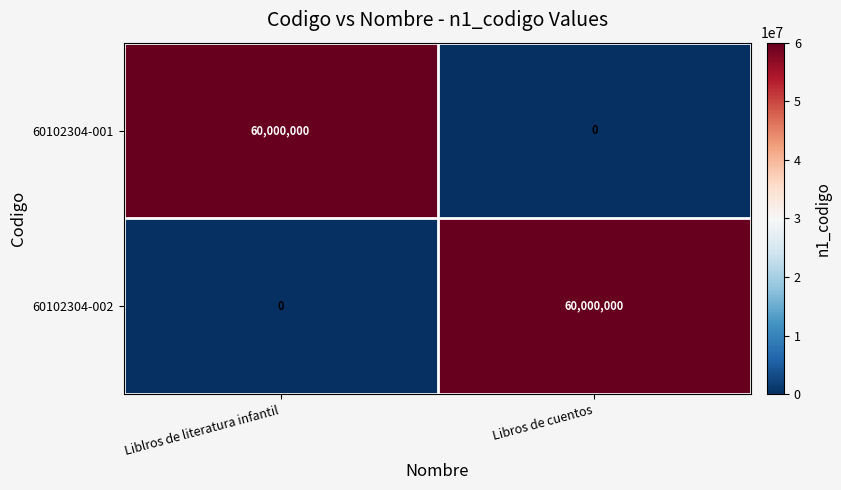

Reading left to right, transcribe all the data shown in this chart.

60102304-001: Liblros de literatura infantil=60000000	Libros de cuentos=0
60102304-002: Liblros de literatura infantil=0	Libros de cuentos=60000000